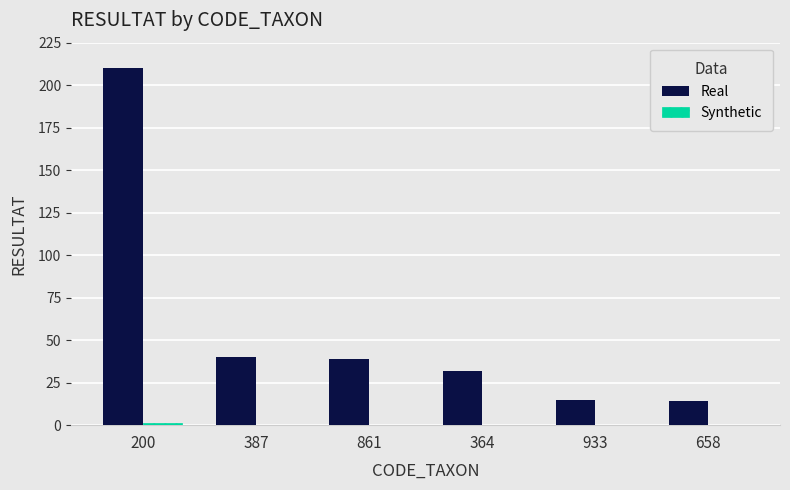

At which label does Real reach its peak?

200